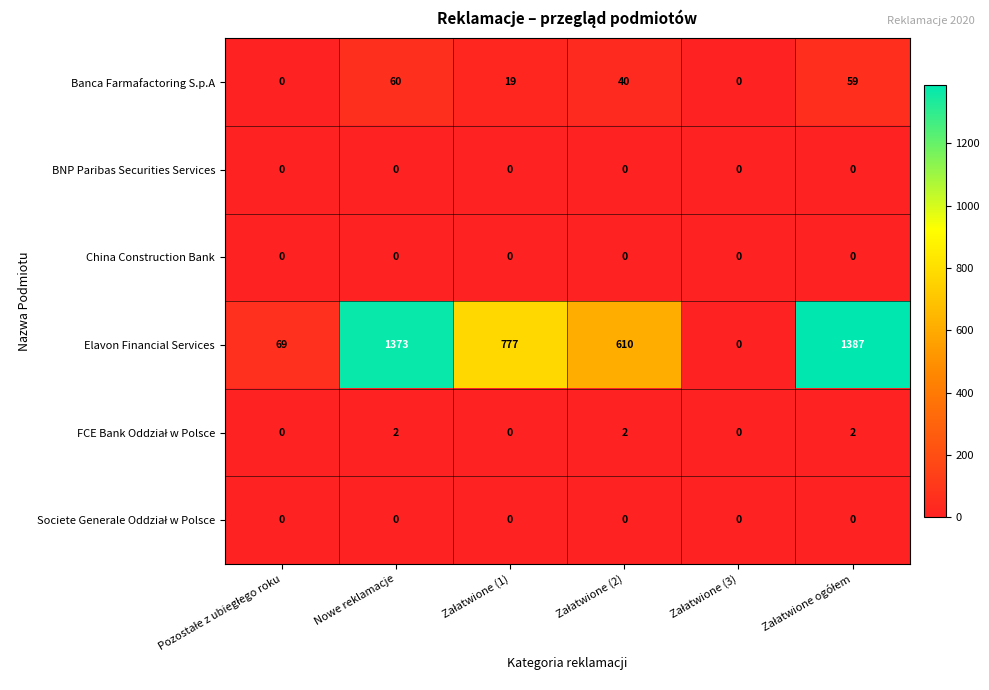

Which series has the largest total across all categories?

Elavon Financial Services